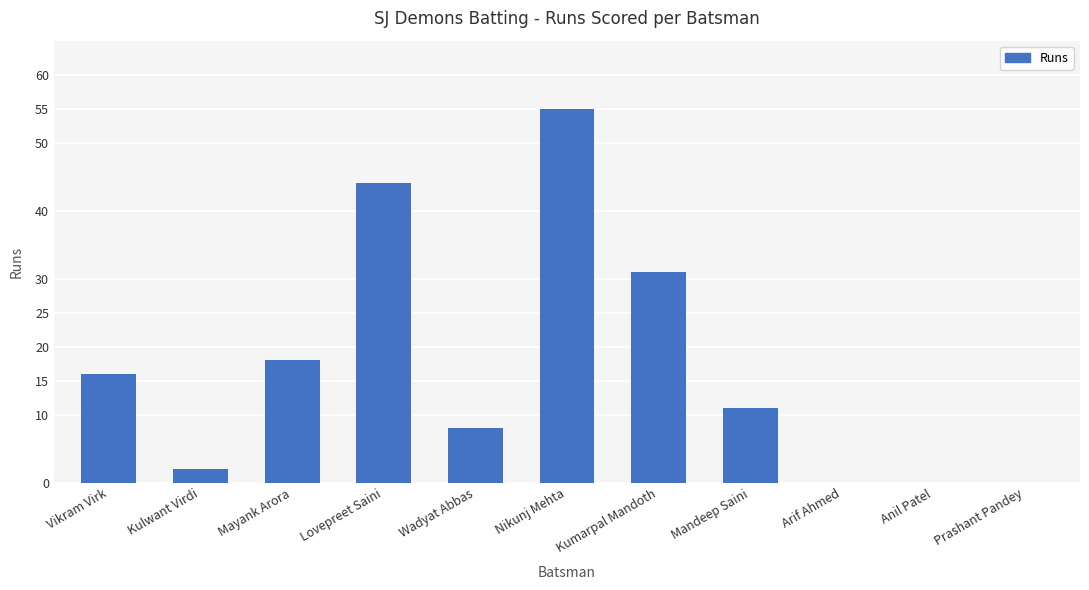

Which category has the highest value across all series?

Nikunj Mehta